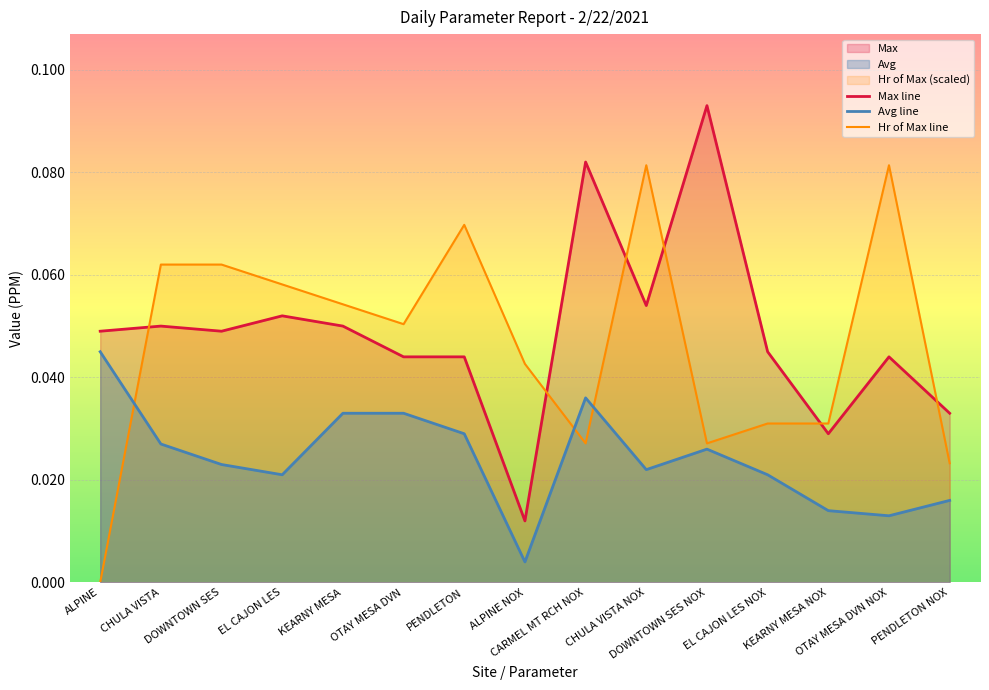

Does the chart display data point markers on the line(s)?

No